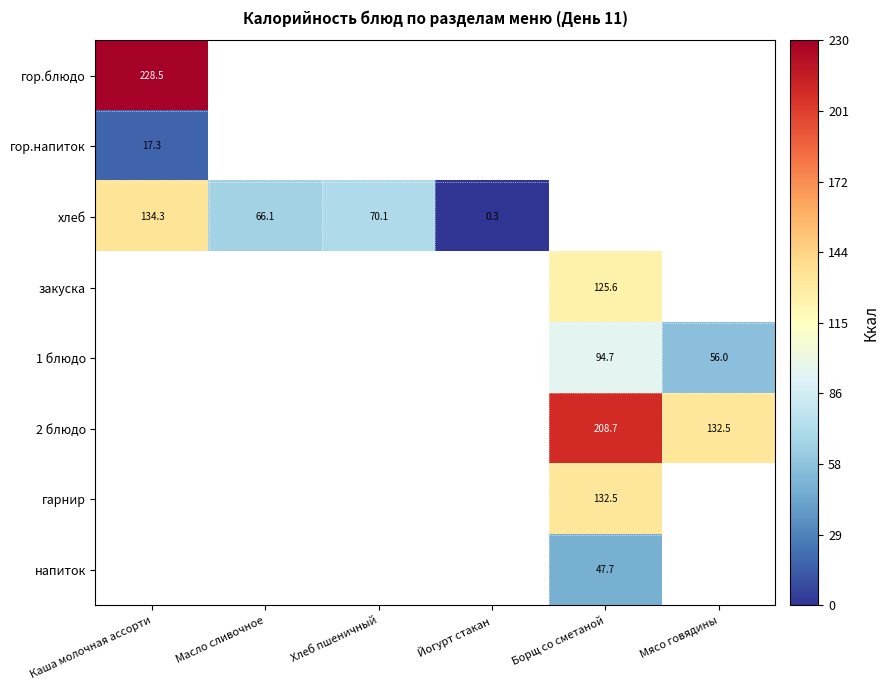

True or false: гор.блюдо has a value of 52.9 at Каша молочная ассорти.

False